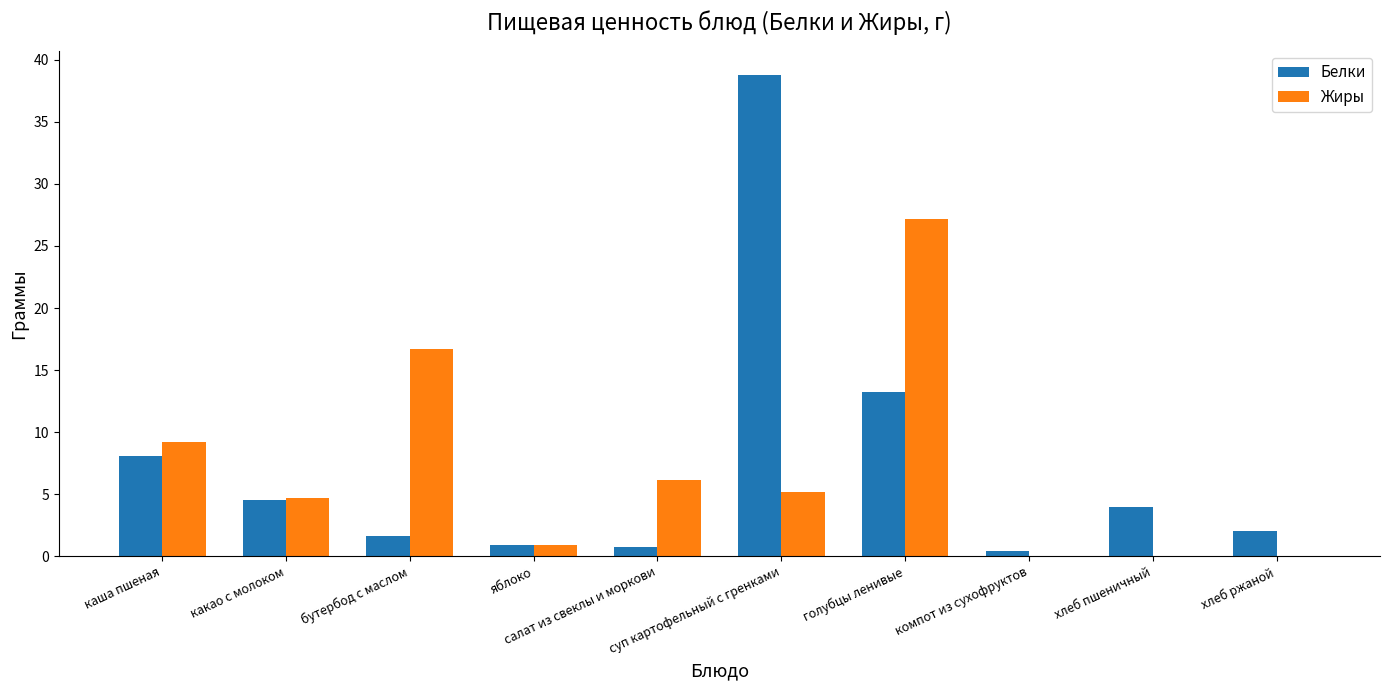

What is the greatest value displayed?

38.8